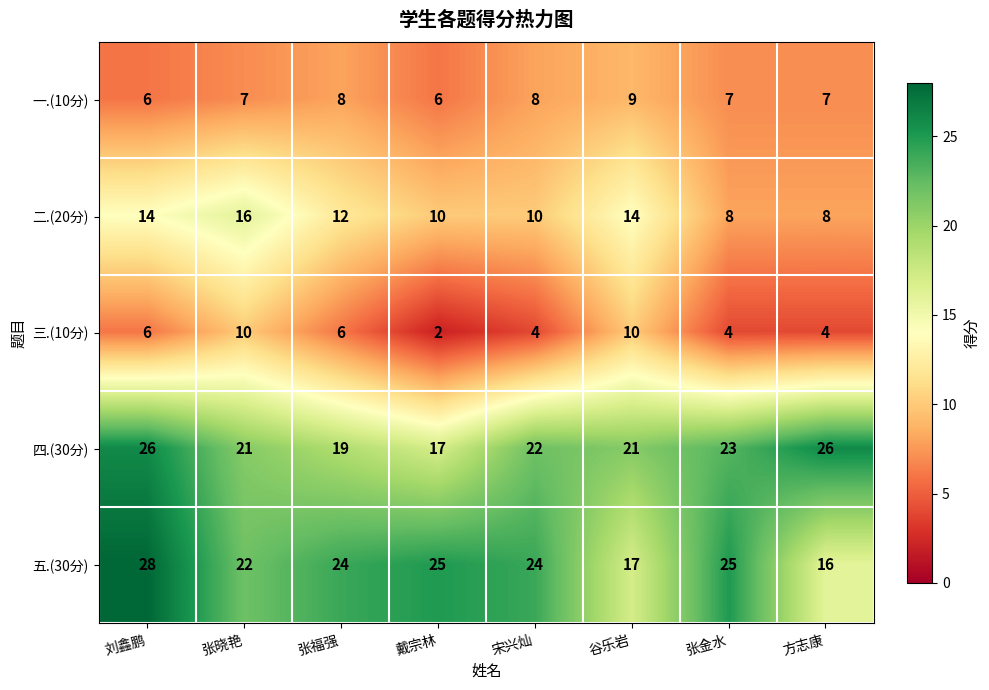

At which category is the sum across all series the highest?

刘鑫鹏